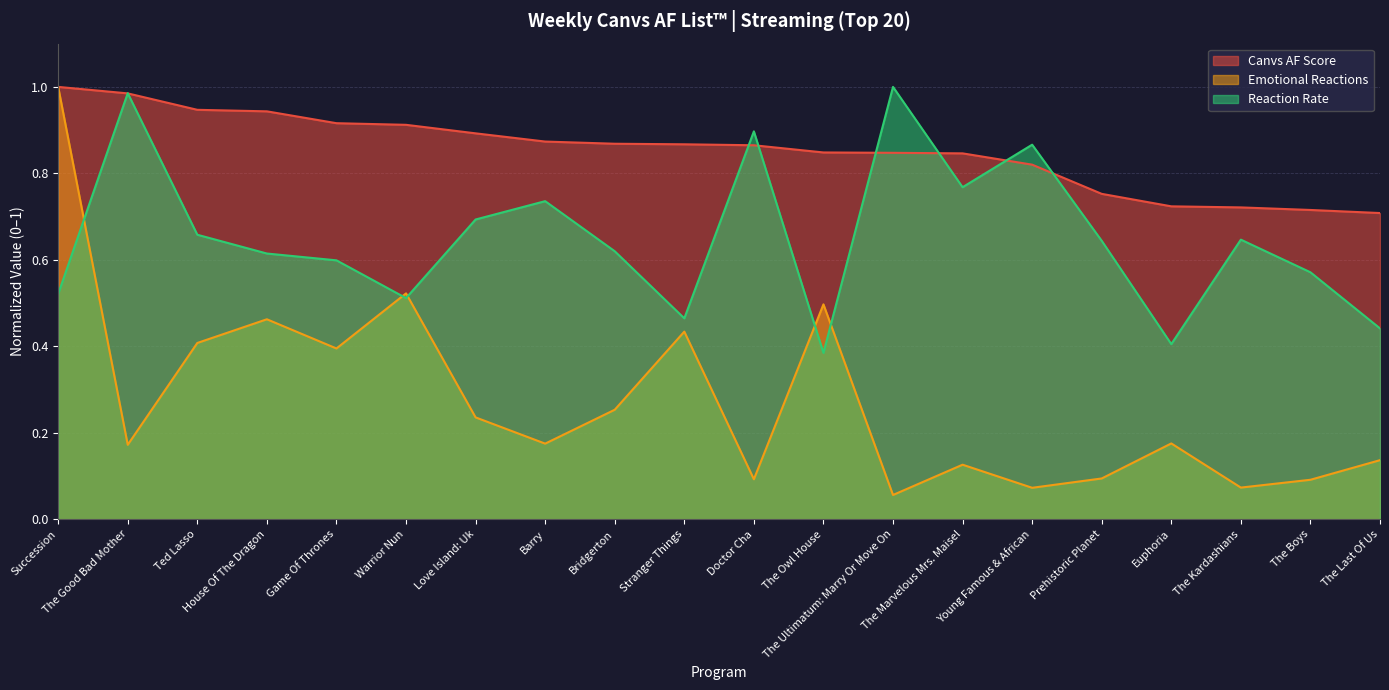

What is the average value of the Emotional Reactions series?

0.3